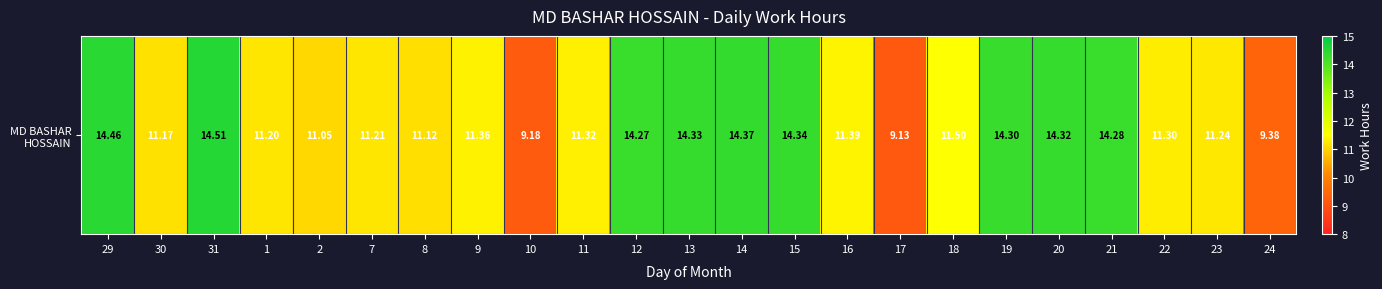

What is the maximum value shown in the chart?

14.5